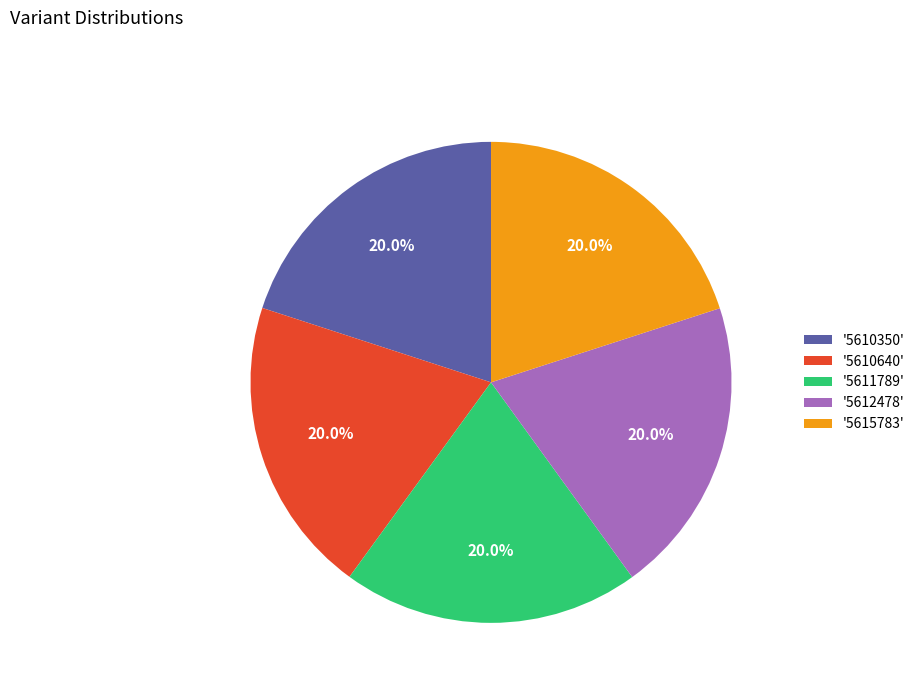

To the nearest percent, what is the average slice percentage?

20%